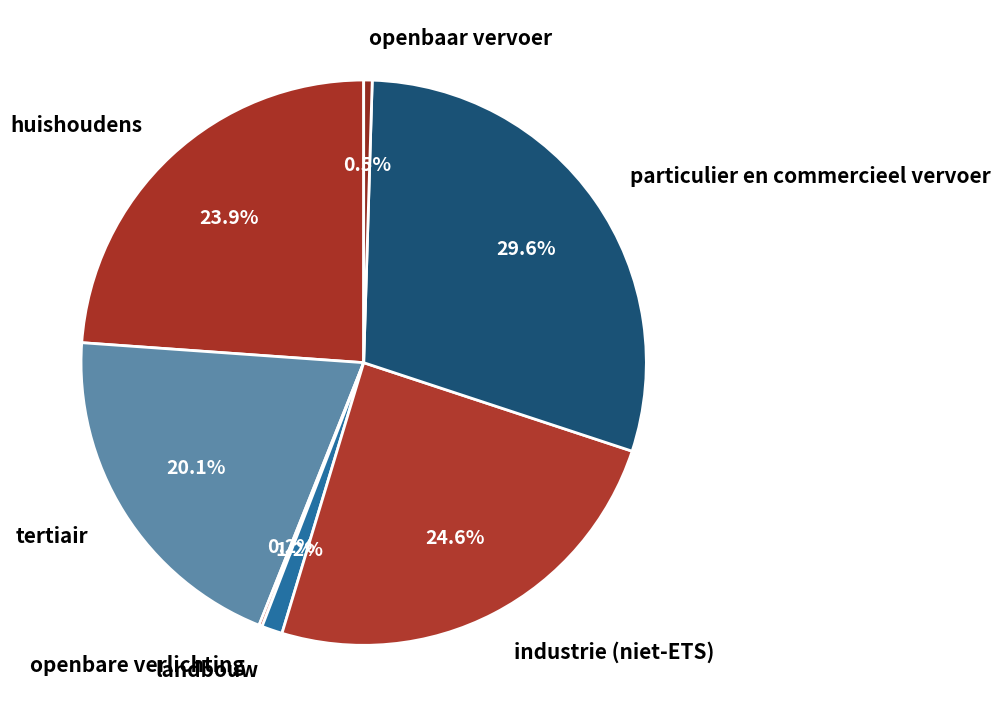

Is the sum of huishoudens and landbouw greater than half?

No